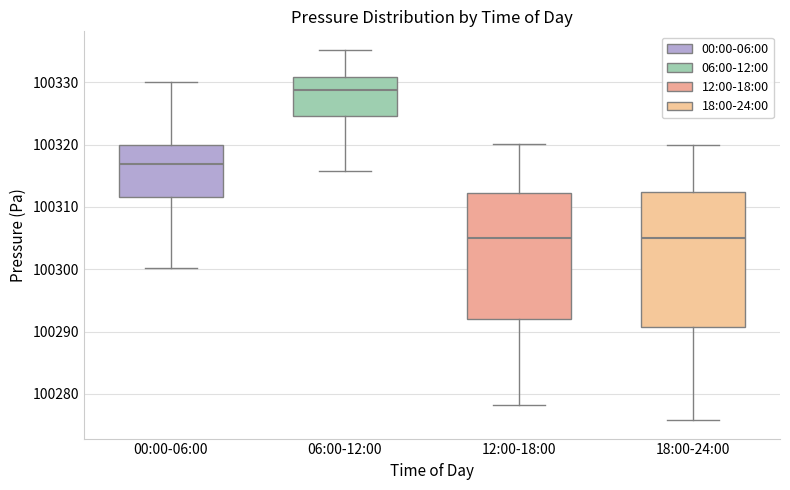

Where does the upper whisker of the box for 18:00-24:00 end on the y-axis? The values are not printed on the chart, so give them approximately, as read against the axis.

100320